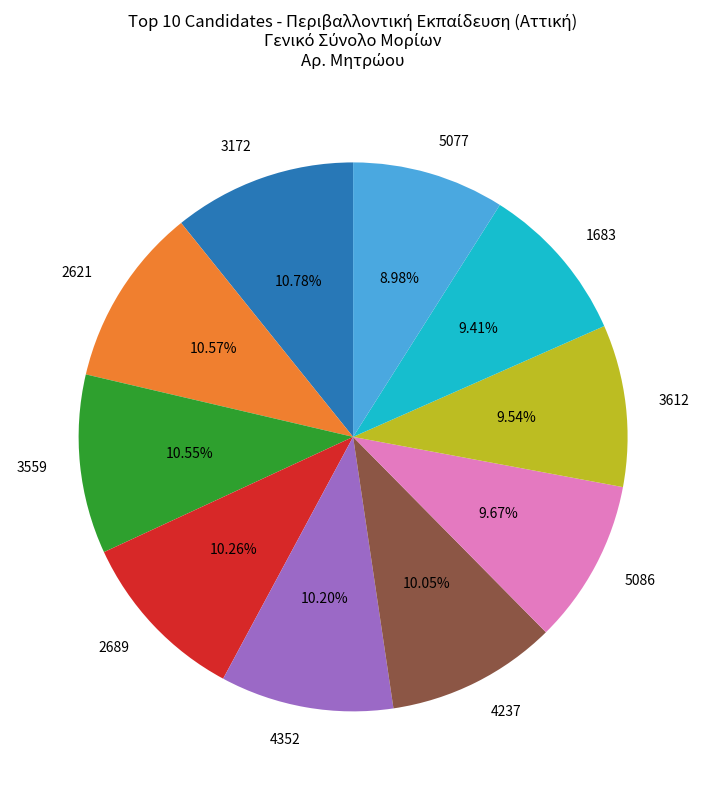

How many segments does this pie chart have?

10